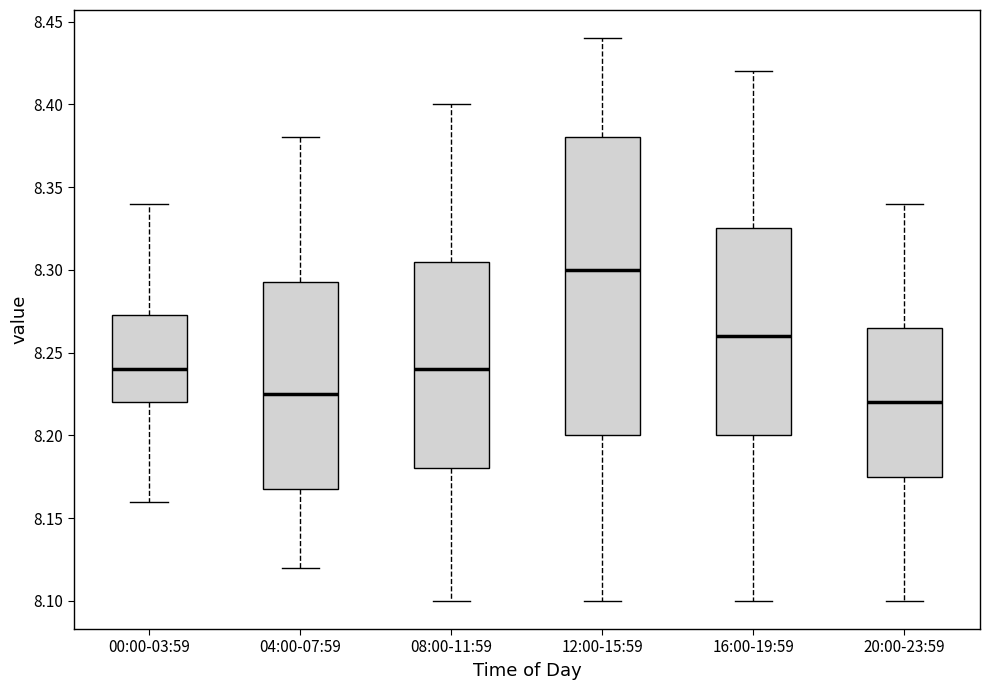

Reading left to right, read every box against the y-axis: the position of its median line, the range the box covers, and the ends of its whiskers. The values are not printed on the chart, so give them approximately, as read against the axis.

00:00-03:59: median 8.240, box 8.220 to 8.275, whiskers 8.160 to 8.340
04:00-07:59: median 8.225, box 8.170 to 8.295, whiskers 8.120 to 8.380
08:00-11:59: median 8.240, box 8.180 to 8.305, whiskers 8.100 to 8.400
12:00-15:59: median 8.300, box 8.200 to 8.380, whiskers 8.100 to 8.440
16:00-19:59: median 8.260, box 8.200 to 8.325, whiskers 8.100 to 8.420
20:00-23:59: median 8.220, box 8.175 to 8.265, whiskers 8.100 to 8.340